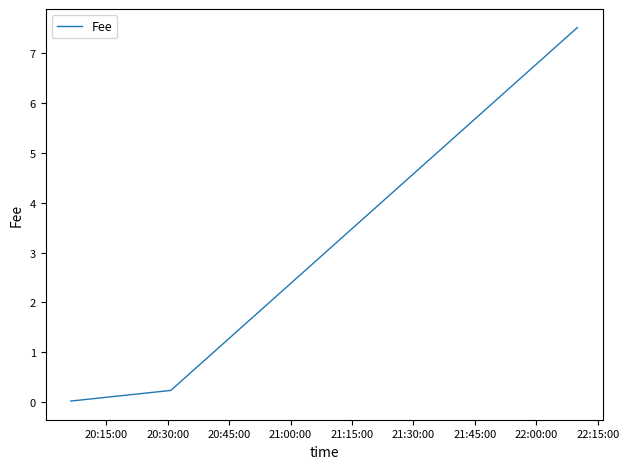

What is the sum of all values?

7.8